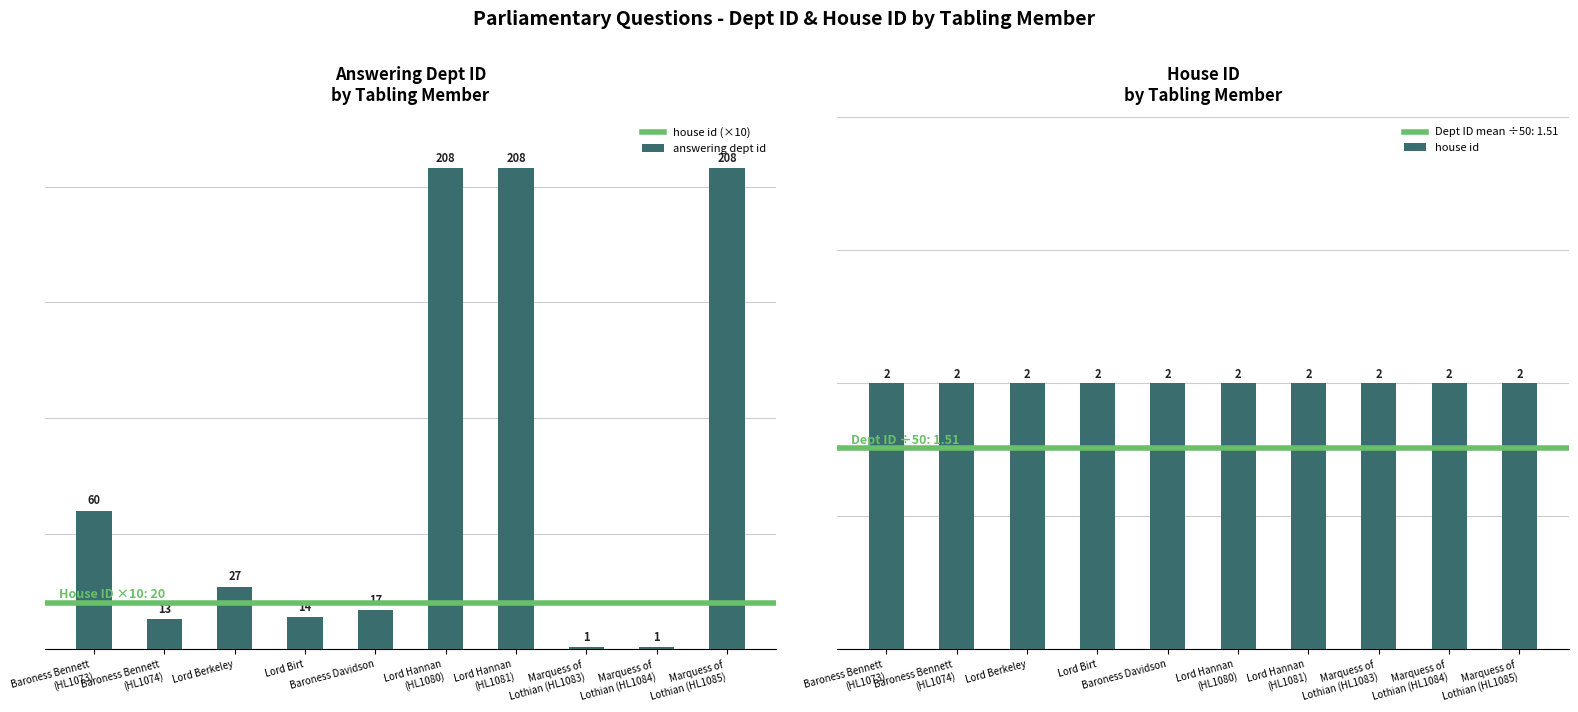

List the labels in order of value, smallest first.

Marquess of
Lothian (HL1083), Marquess of
Lothian (HL1084), Baroness Bennett
(HL1074), Lord Birt, Baroness Davidson, Lord Berkeley, Baroness Bennett
(HL1073), Lord Hannan
(HL1080), Lord Hannan
(HL1081), Marquess of
Lothian (HL1085)